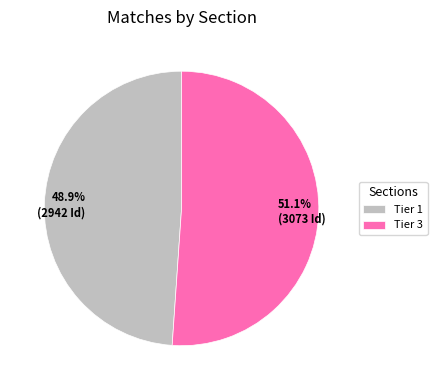

To the nearest percent, what is the combined percentage of Tier 3 and Tier 1?

100%